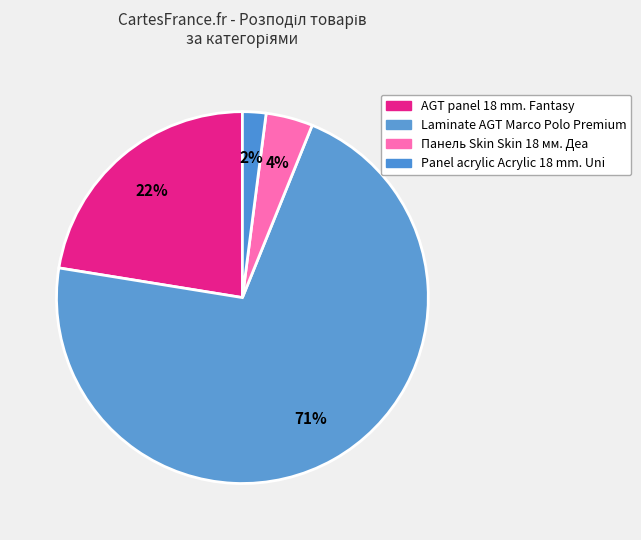

Count the number of slices in the pie.

4